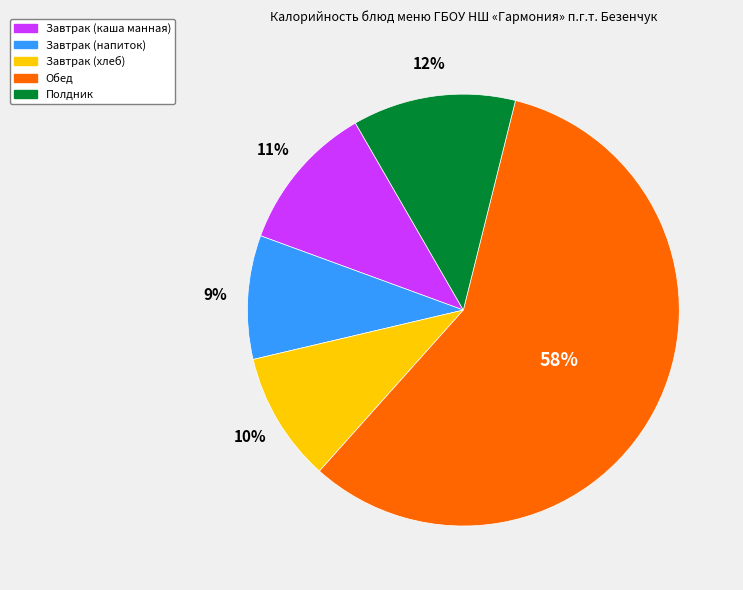

To the nearest percent, what is the average slice percentage?

20%